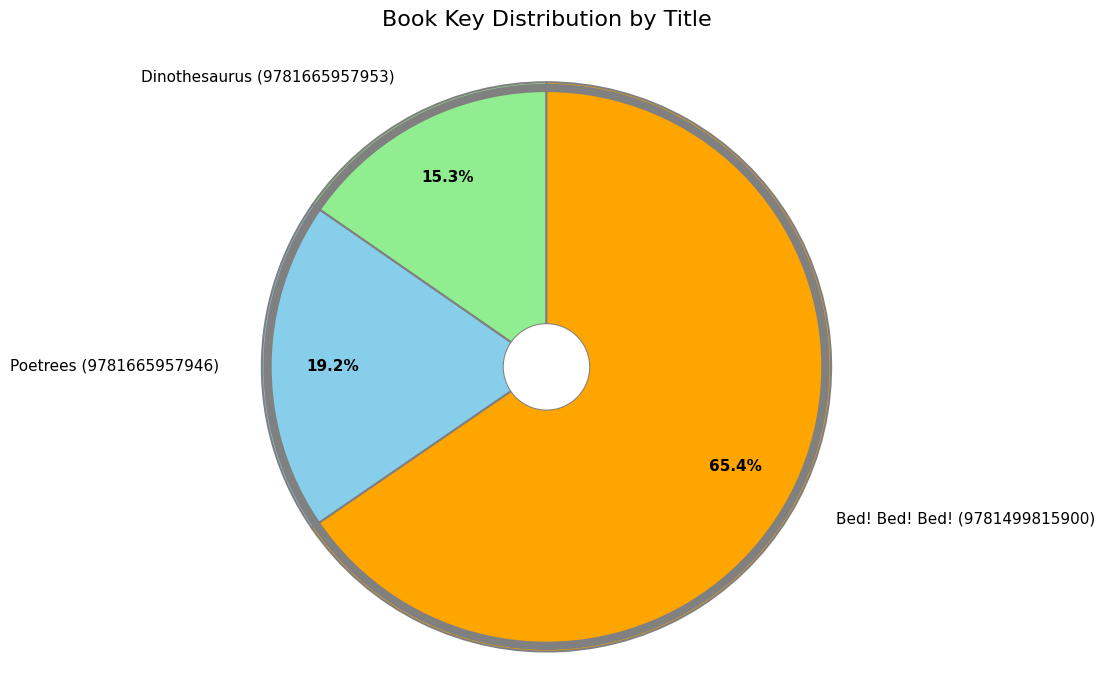

To the nearest percent, what is the average slice percentage?

33%